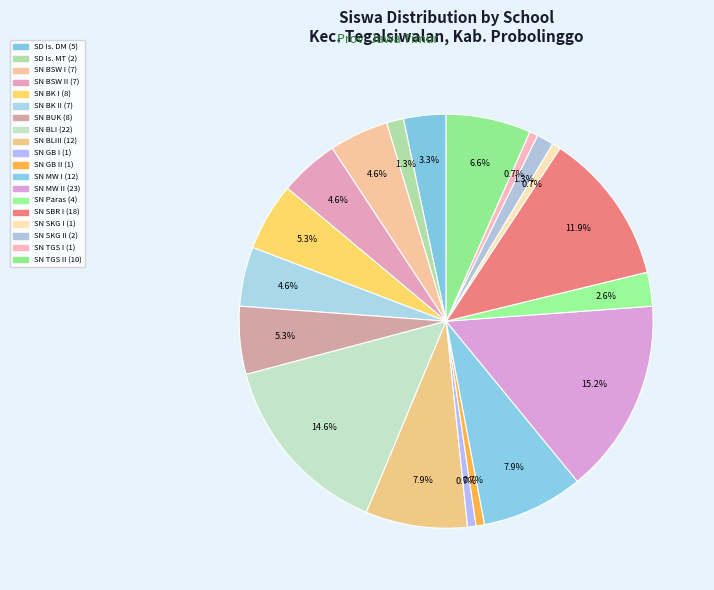

Count the number of slices in the pie.

19